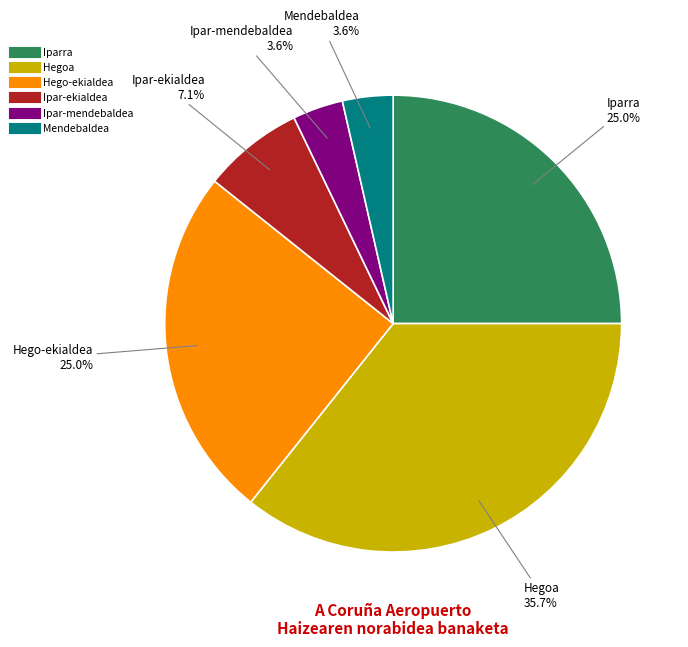

To the nearest percent, what is the difference between the Ipar-ekialdea and Iparra slice percentages?

18%